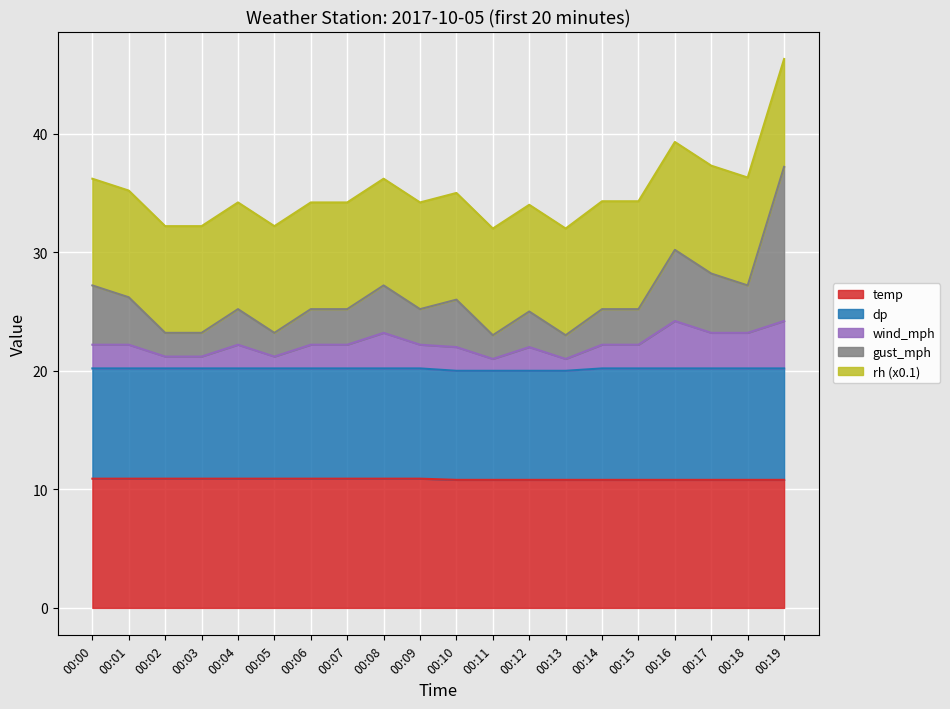

The value of temp at 00:07 is 10.9. True or false?

True